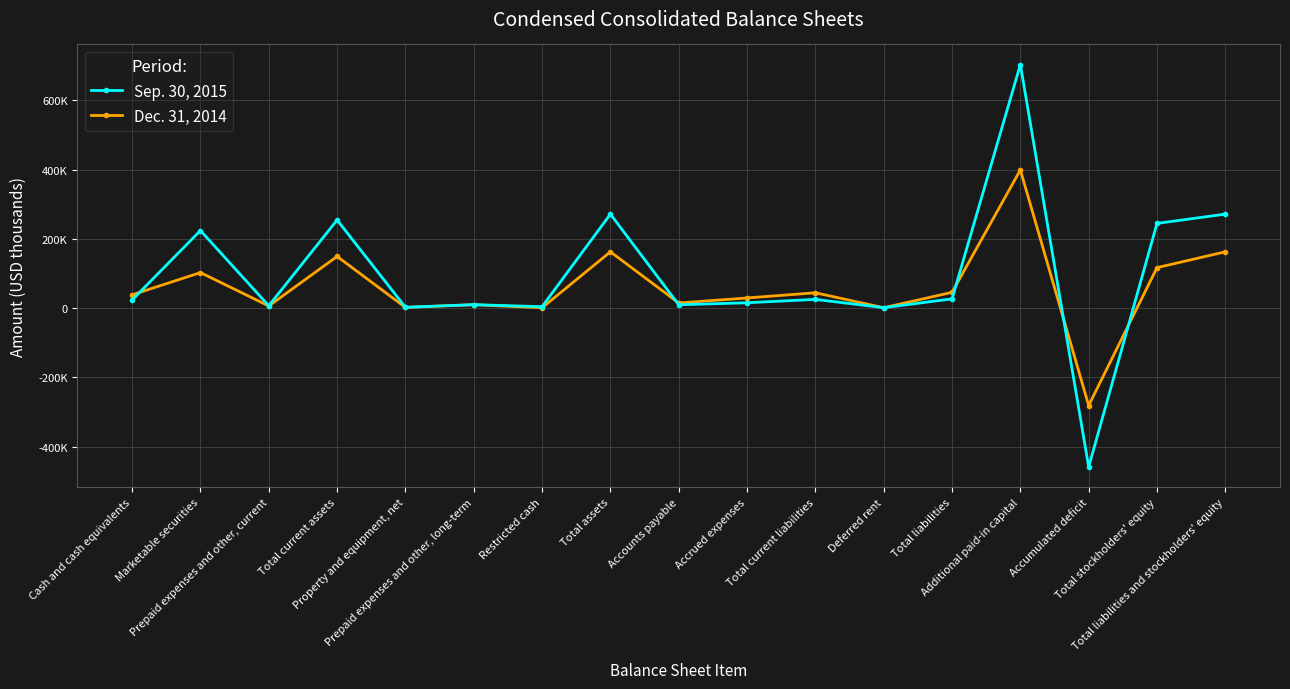

At which category is the sum across all series the highest?

Additional paid-in capital